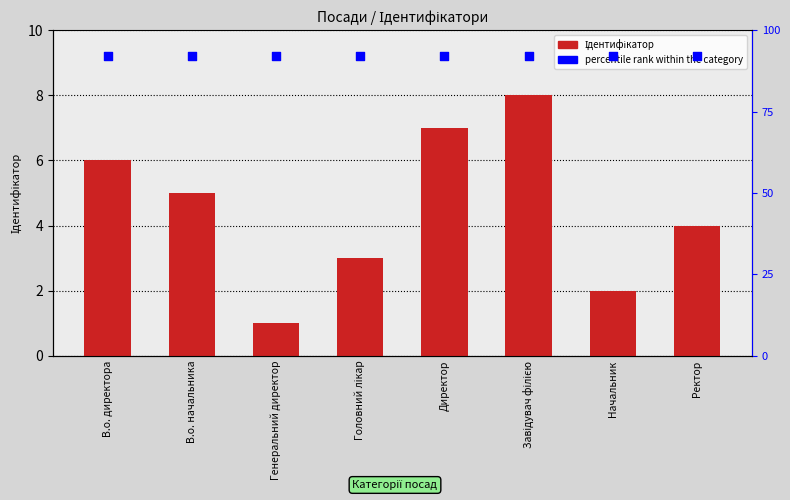

At how many categories does at least one series exceed 6?

8